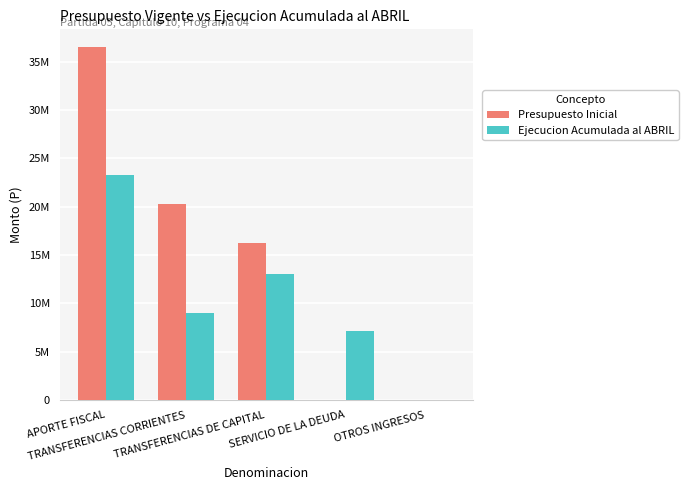

Which series has the widest spread of values?

Presupuesto Inicial